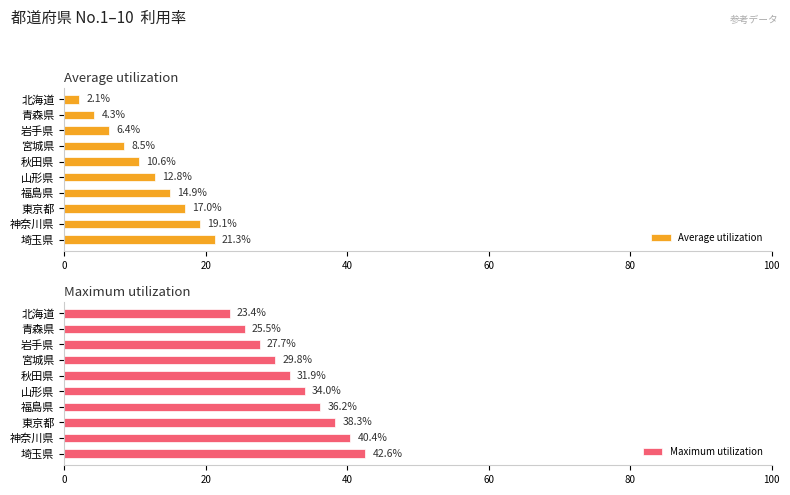

Which series has the largest total across all categories?

Maximum utilization